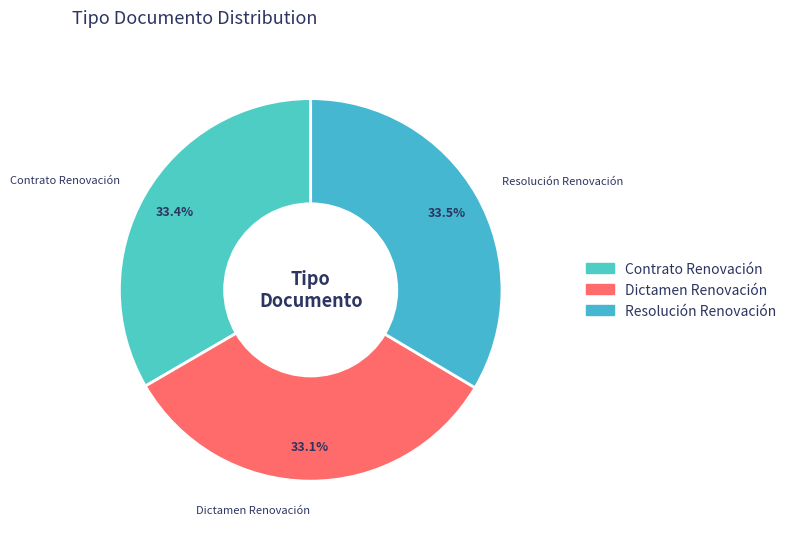

What is the ratio of the value at Dictamen Renovación to the value at Resolución Renovación?

1.0